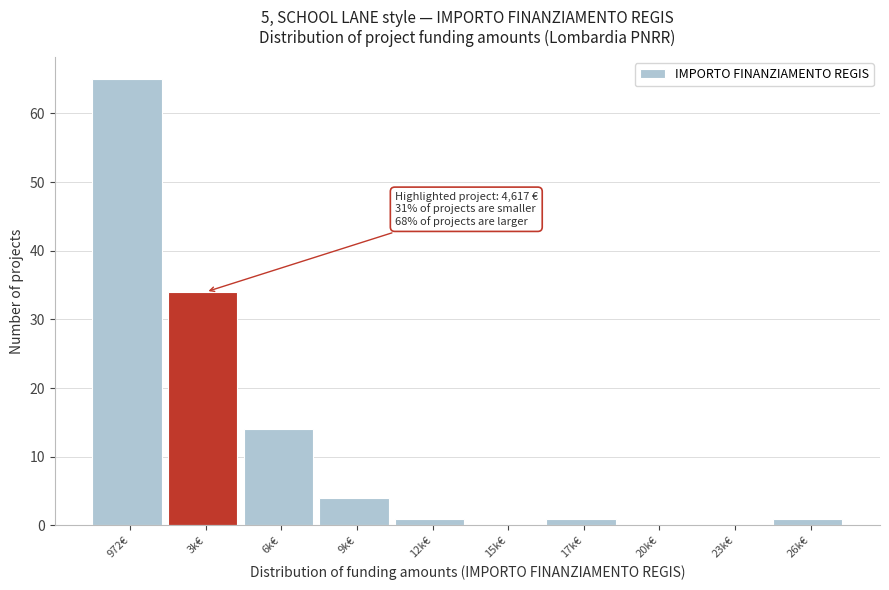

Reading right to left, list all the values displayed in this chart.

26k€=1	23k€=0	20k€=0	17k€=1	15k€=0	12k€=1	9k€=4	6k€=14	3k€=34	972€=65